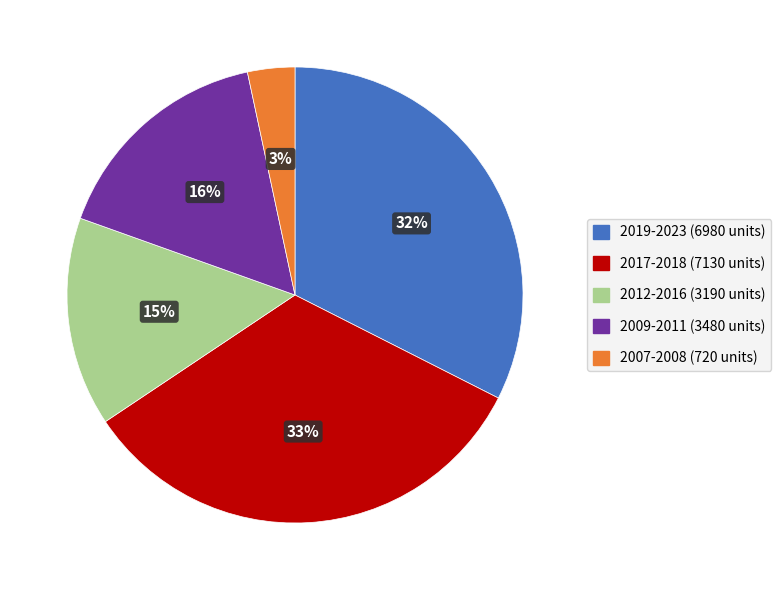

Rank the categories by value from lowest to highest.

2007-2008 (720 units), 2012-2016 (3190 units), 2009-2011 (3480 units), 2019-2023 (6980 units), 2017-2018 (7130 units)